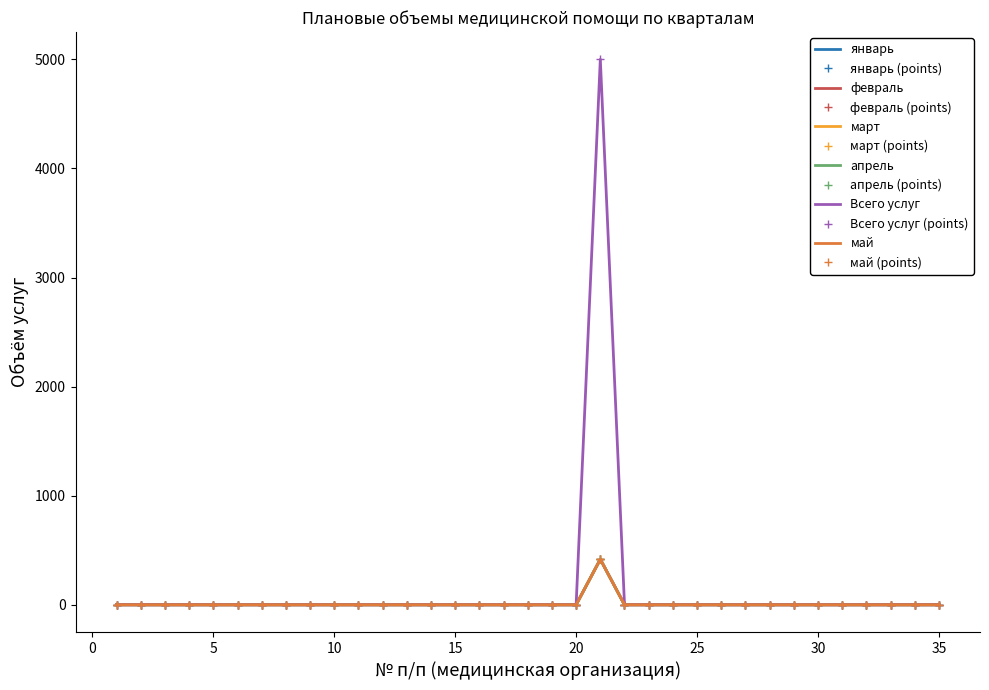

Rank the categories by апрель value from lowest to highest.

1, 2, 3, 4, 5, 6, 7, 8, 9, 10, 11, 12, 13, 14, 15, 16, 17, 18, 19, 20, 22, 23, 24, 25, 26, 27, 28, 29, 30, 31, 32, 33, 34, 35, 21